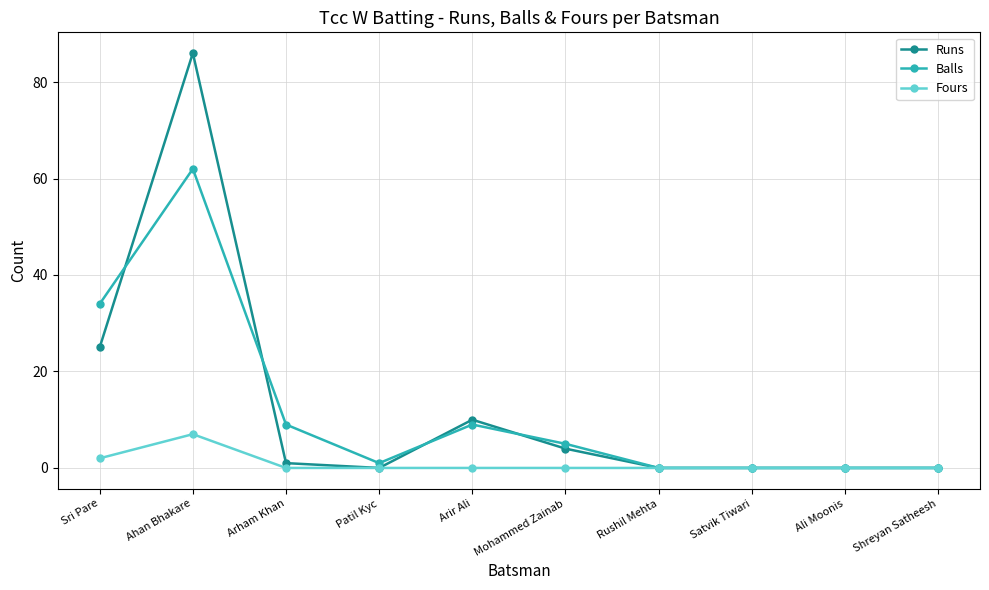

What are all the series names shown in the legend?

Runs, Balls, Fours